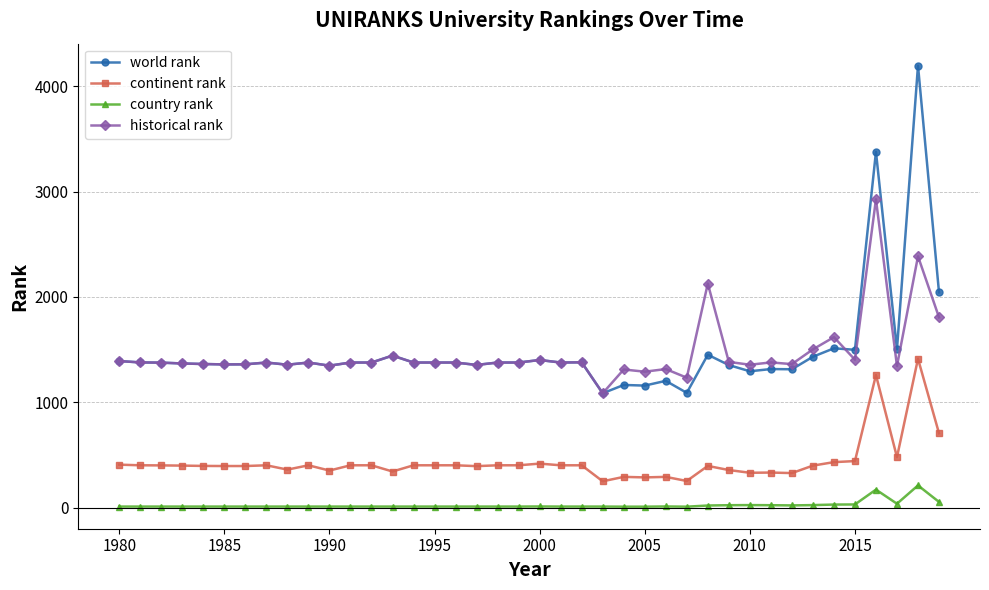

Which series has the largest range (max minus min)?

world rank